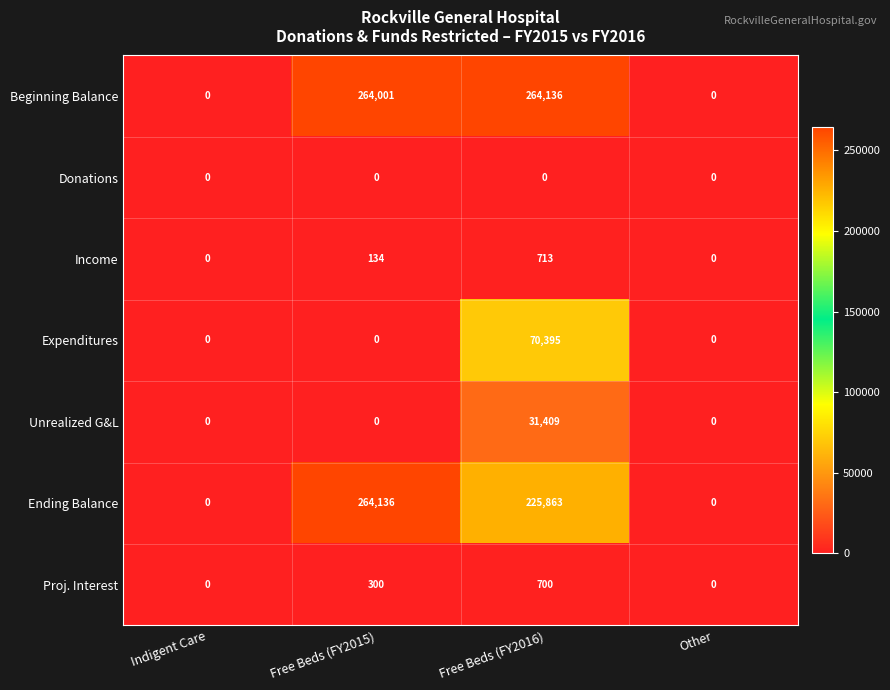

What is the average value of the Expenditures series?

17599